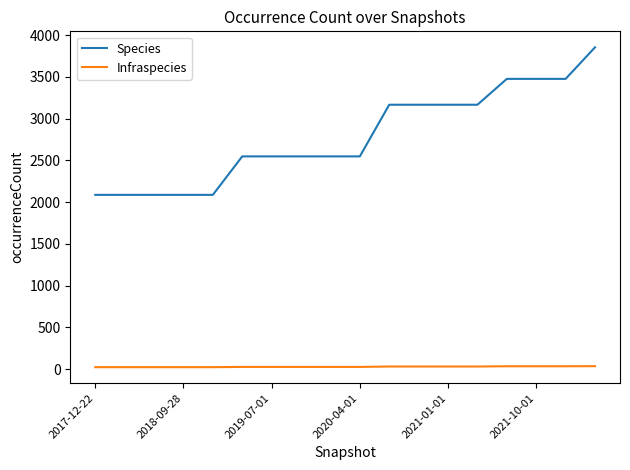

True or false: Species and Infraspecies cross at least once.

False